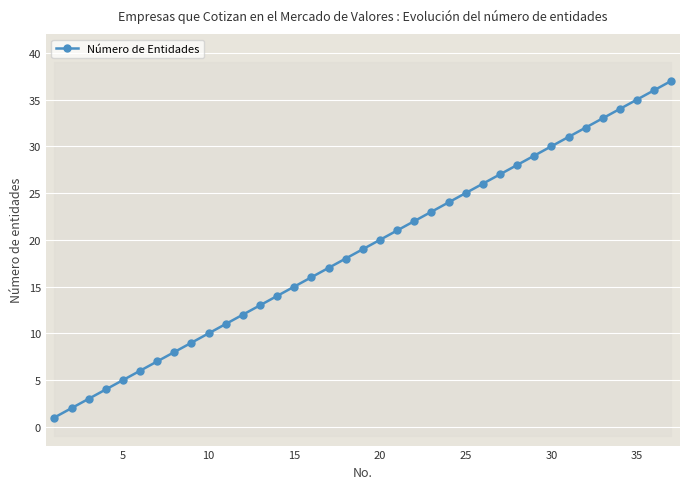

True or false: Número de Entidades has more than 0 points higher than both neighbors.

False